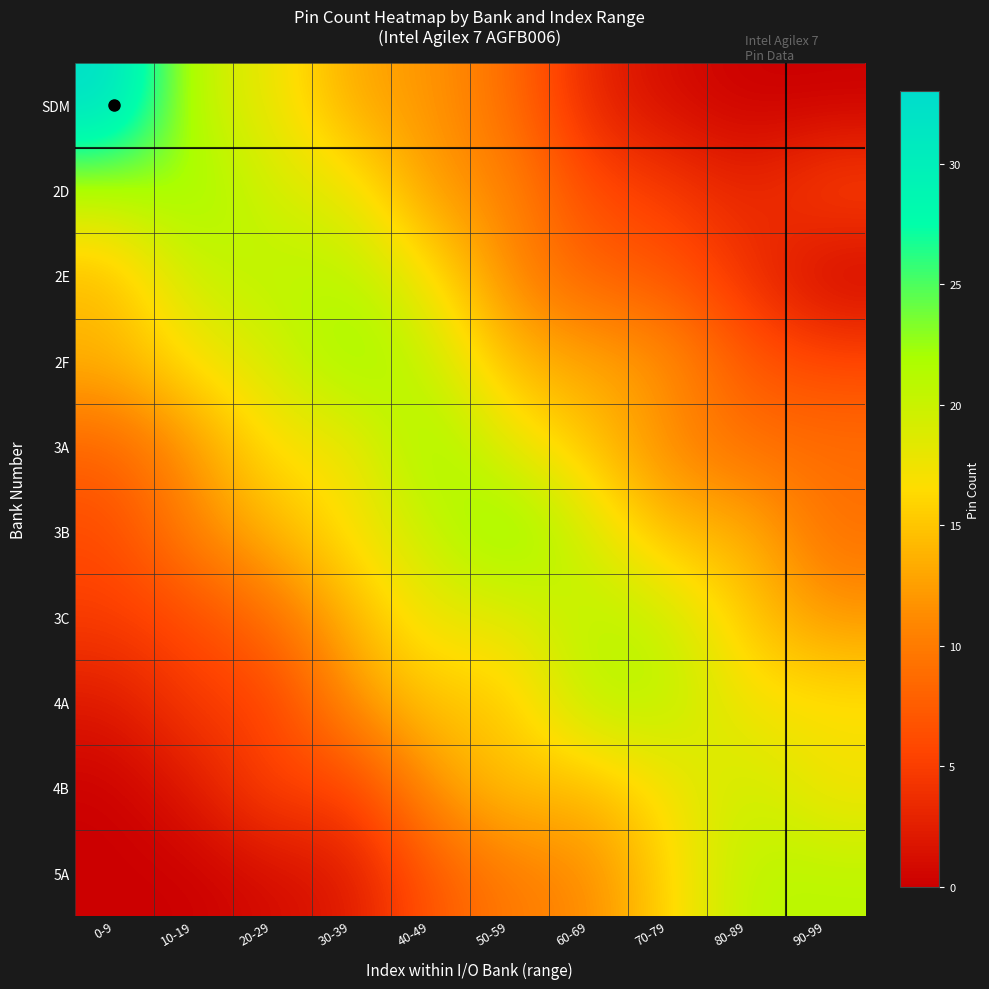

Between 70-79 and 60-69, which is larger?

60-69